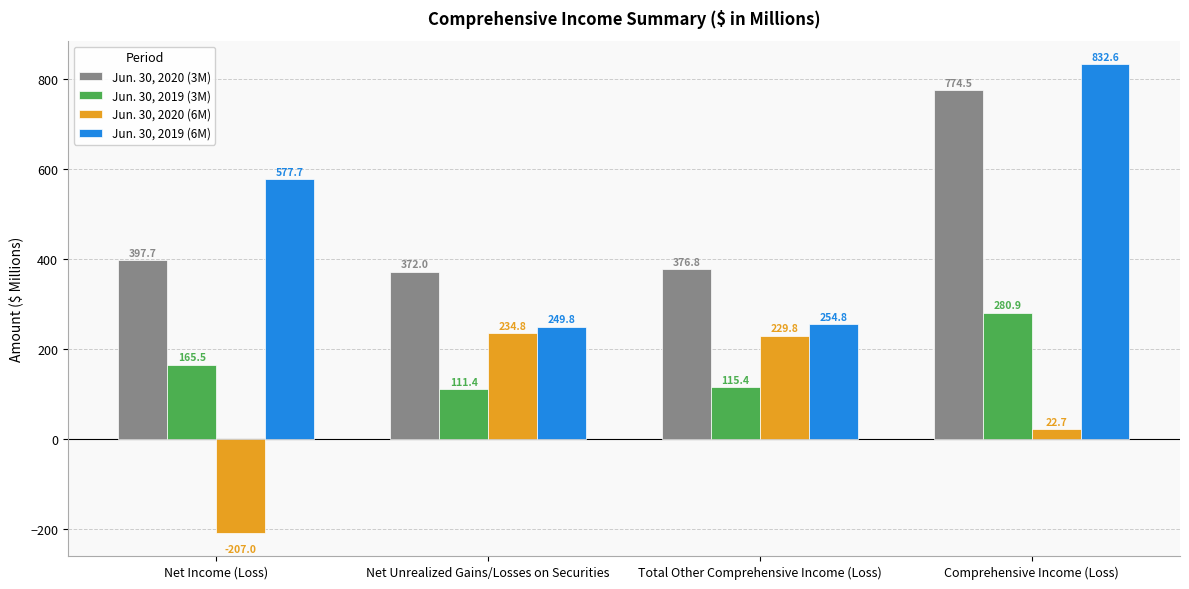

How many series are shown in this chart?

4